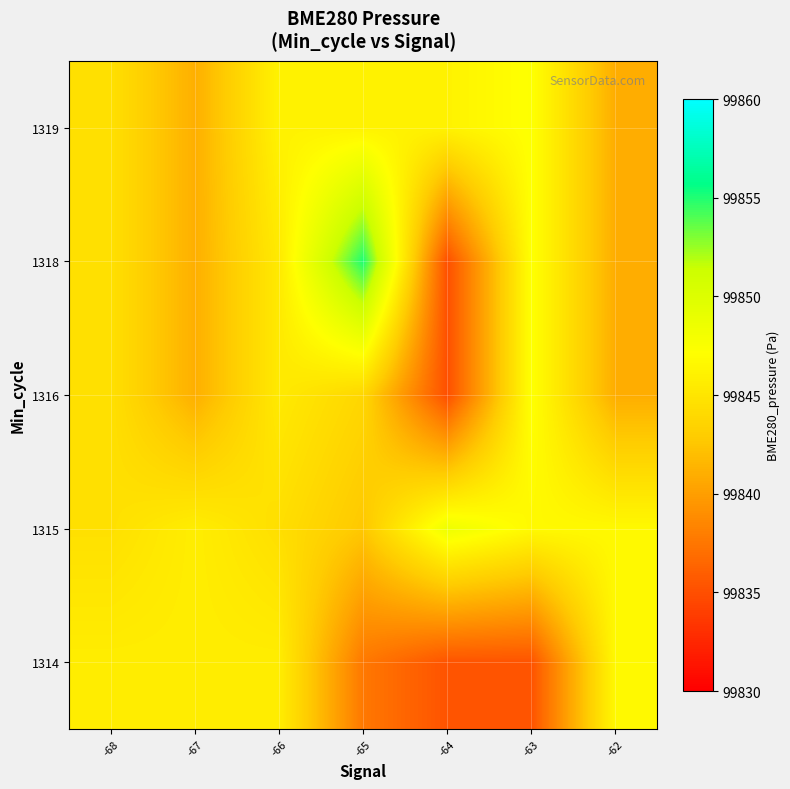

Count the number of categories in the chart.

7